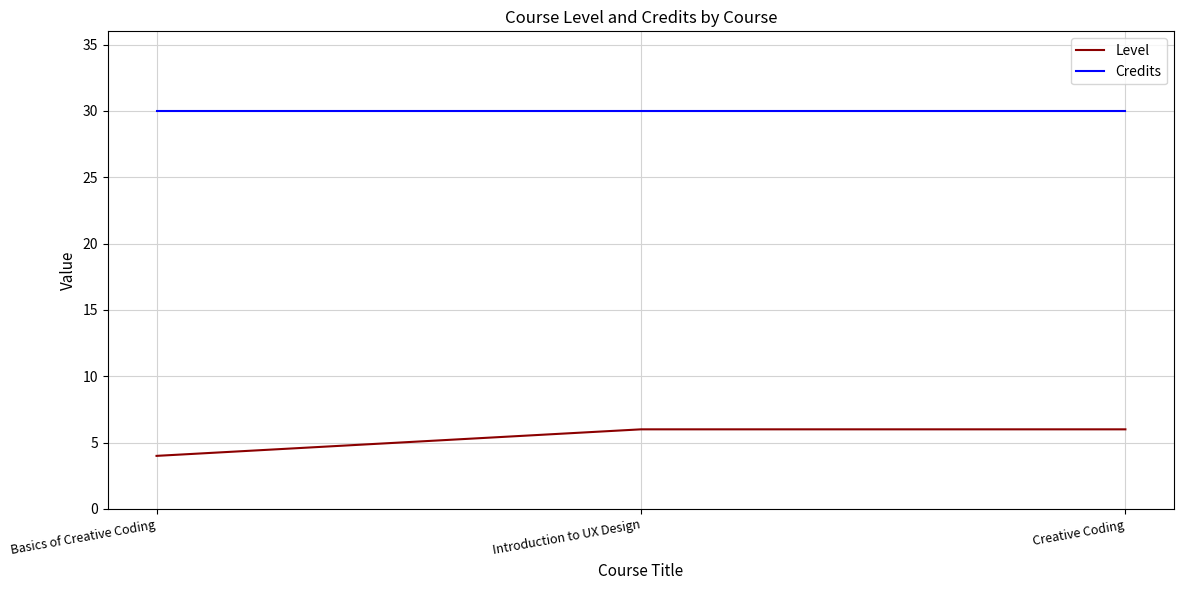

What is the difference between the highest and lowest values at Creative Coding?

24